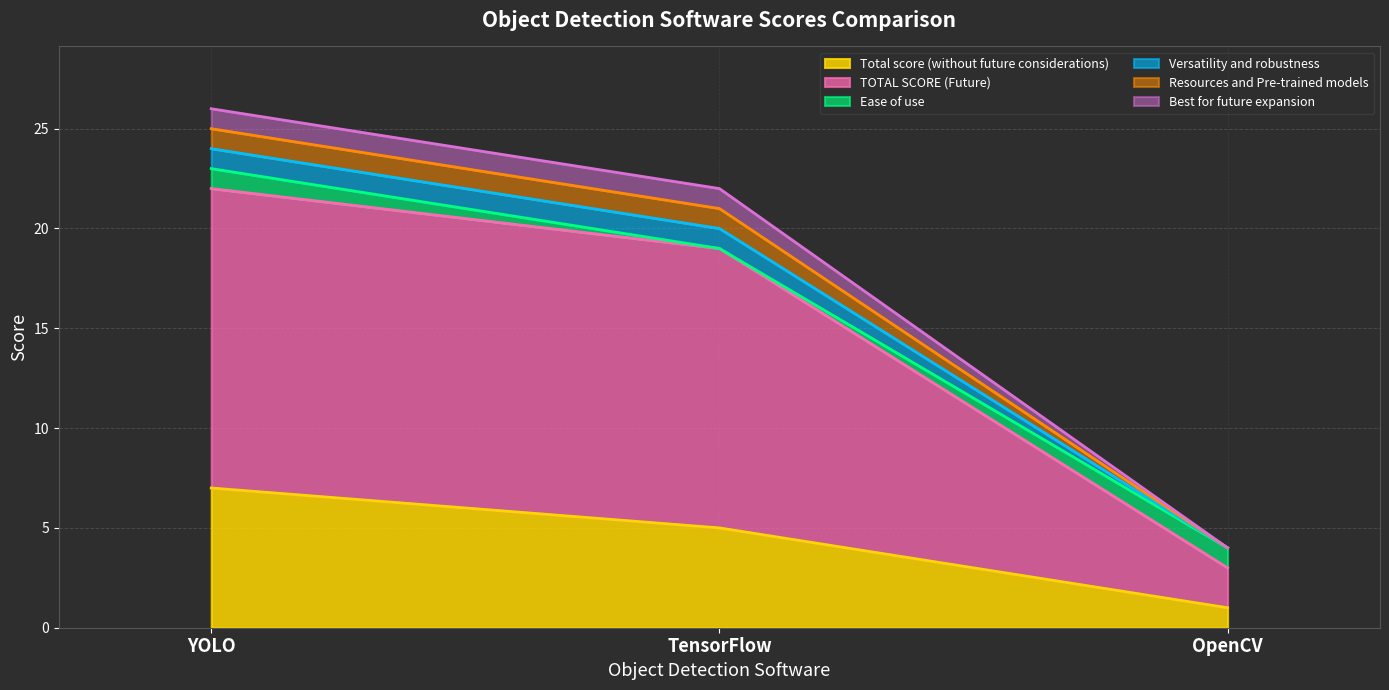

What is the label of the 3rd point from the right?

YOLO